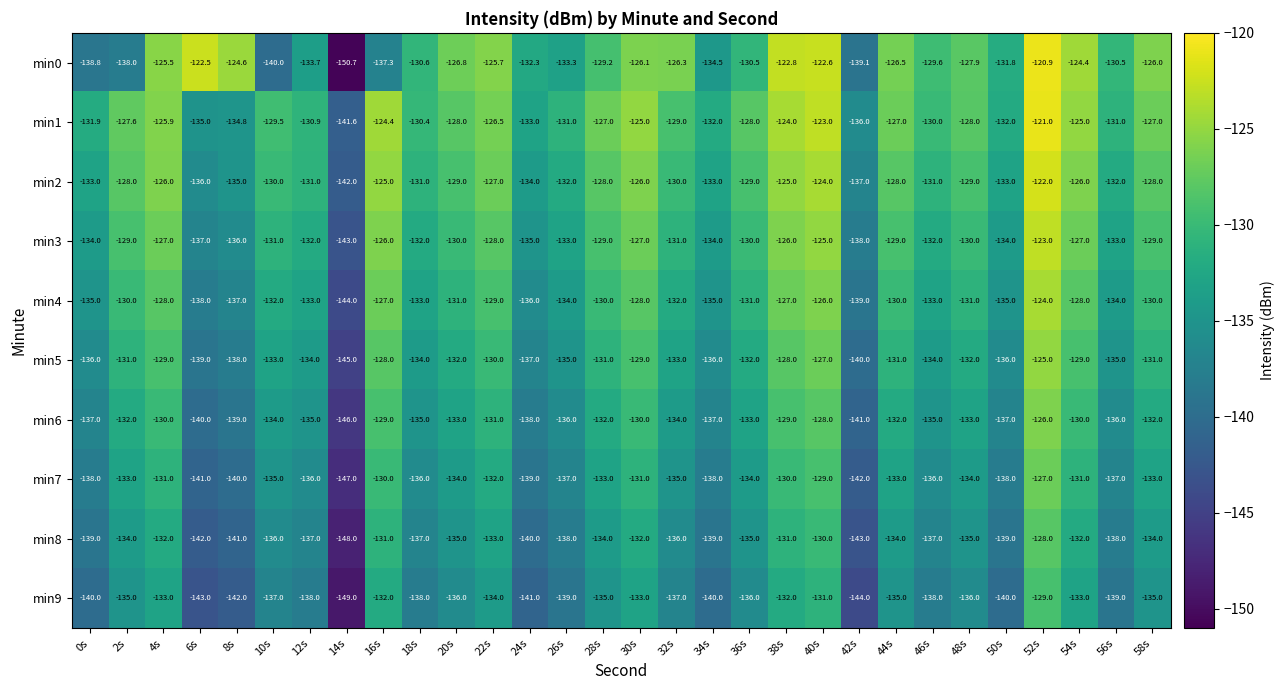

True or false: min3 has a value of -202.5 at 52s.

False